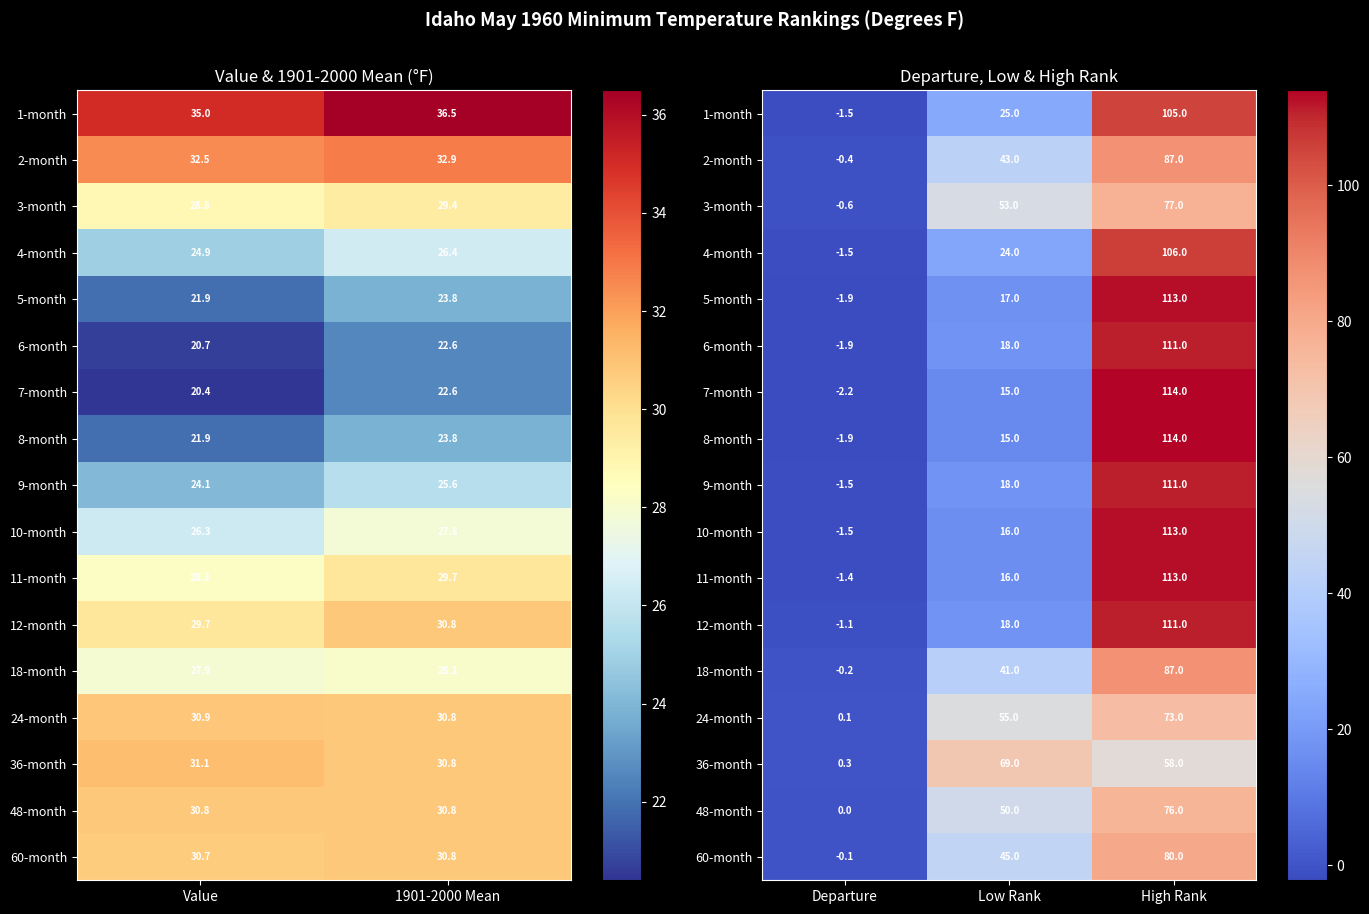

The value of 2-month at Low Rank is 58.3. True or false?

False